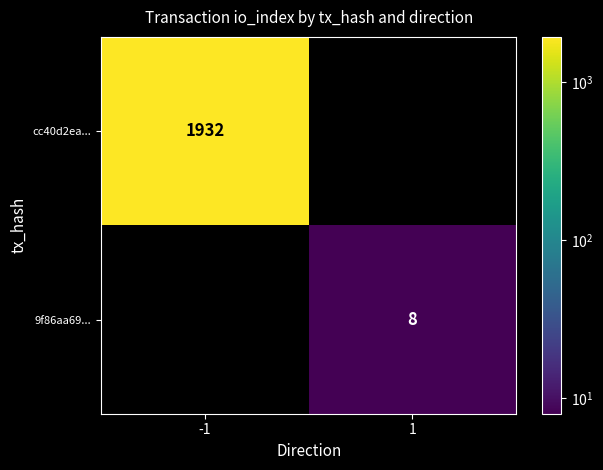

True or false: cc40d2ea... has a value of 983 at -1.

False